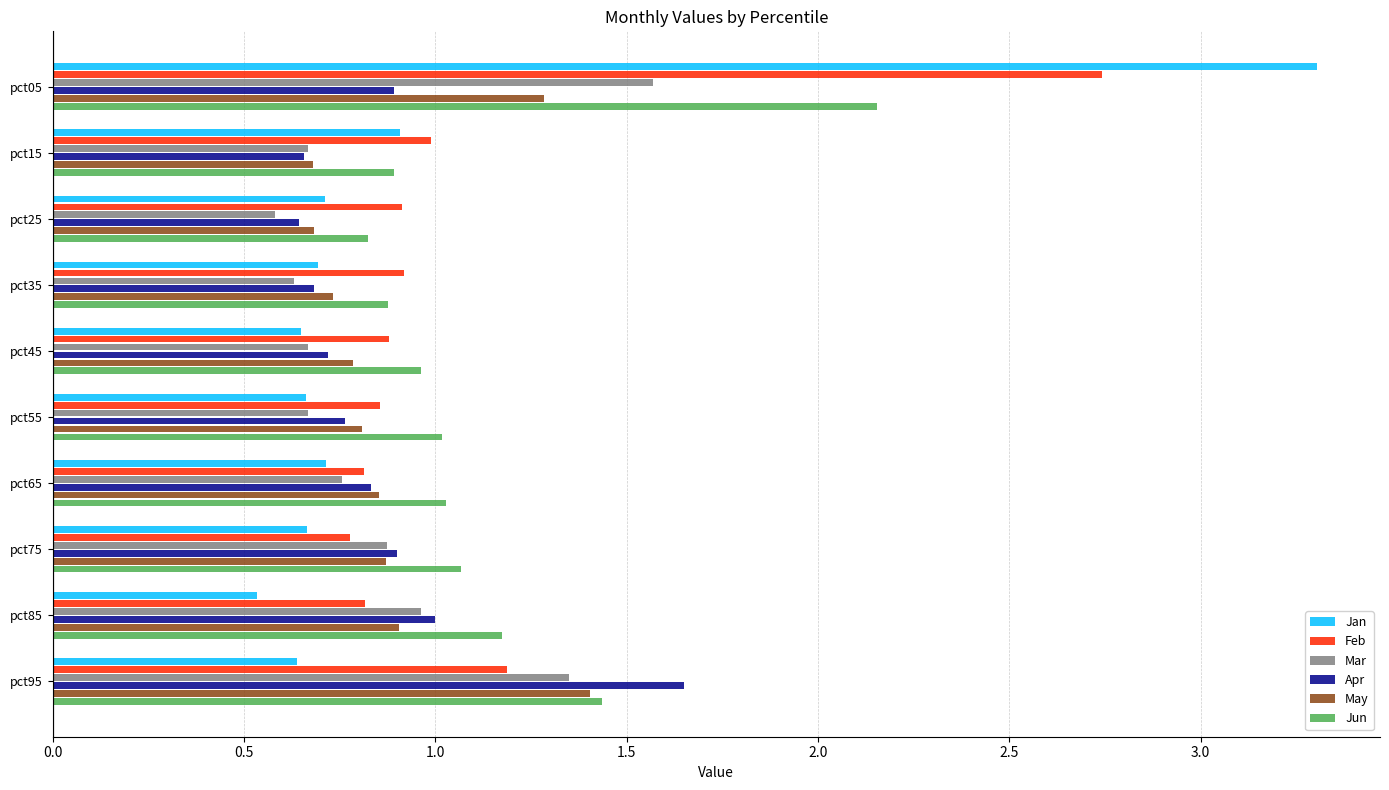

At which category is the sum across all series the highest?

pct05